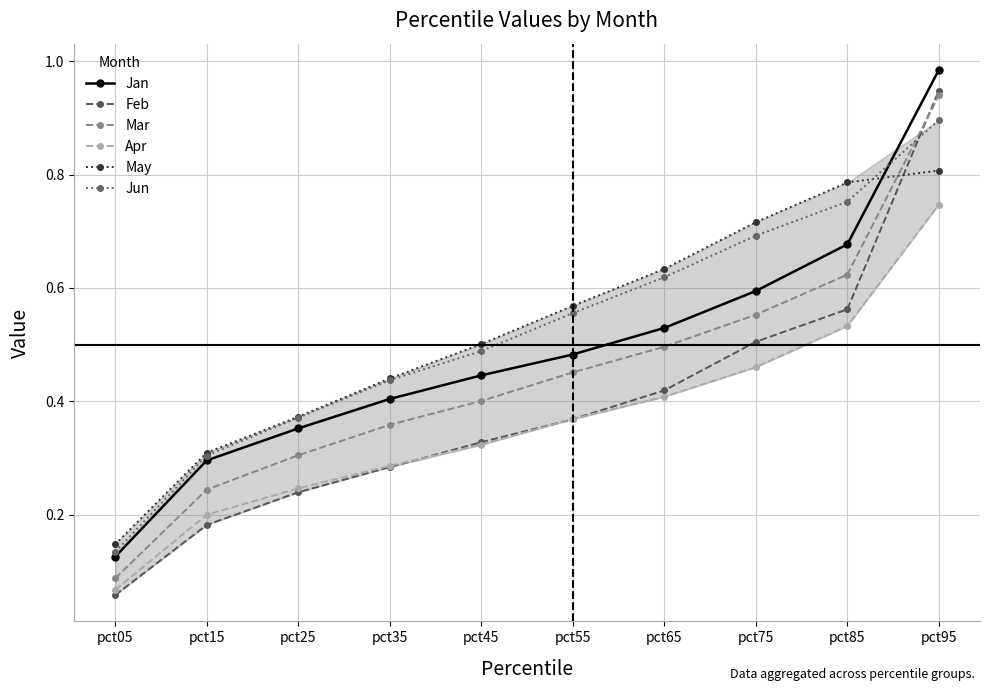

Between pct35 and pct65, which series saw the biggest shift?

May